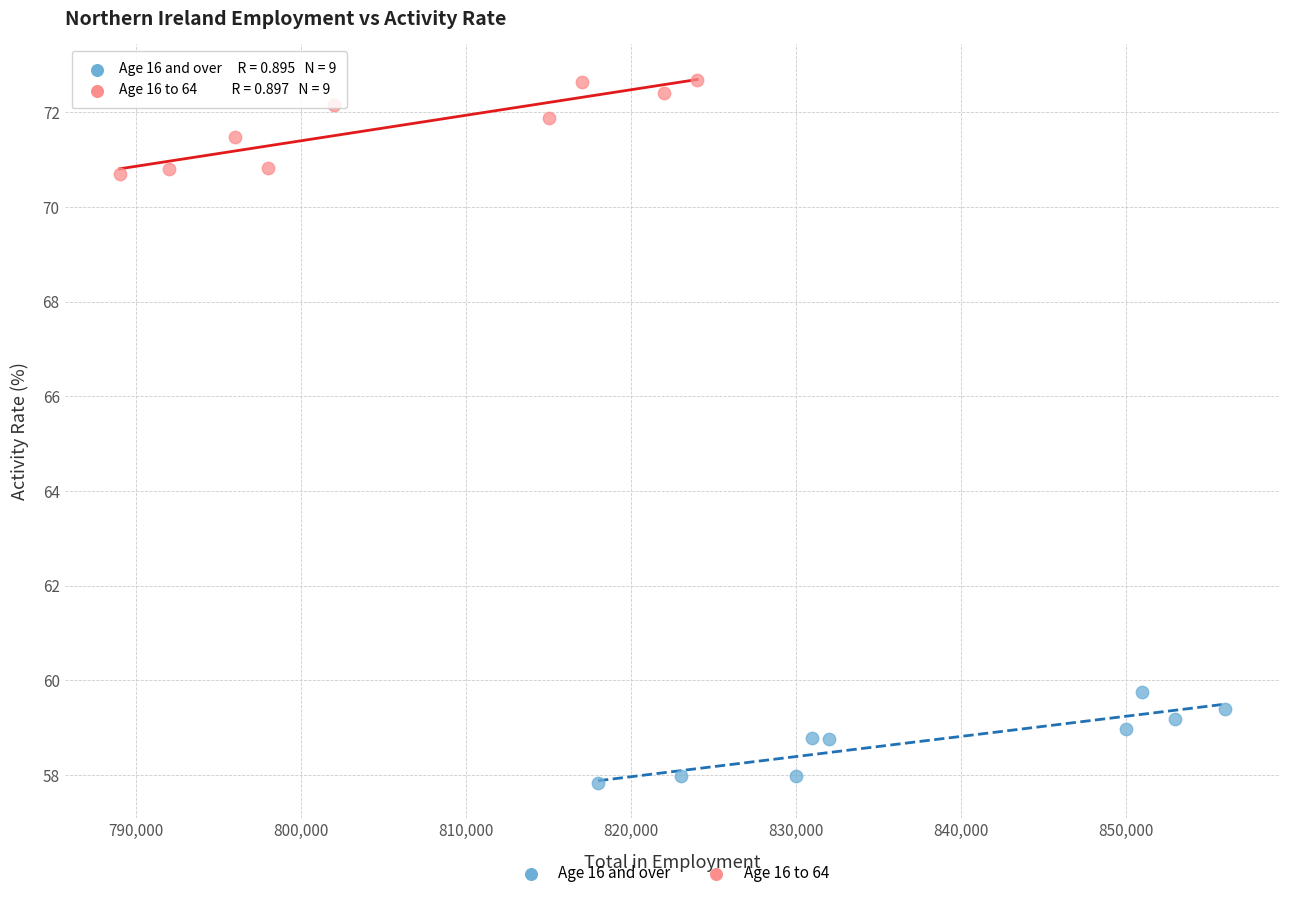

Which series has the largest Y range (max minus min)?

Age 16 to 64